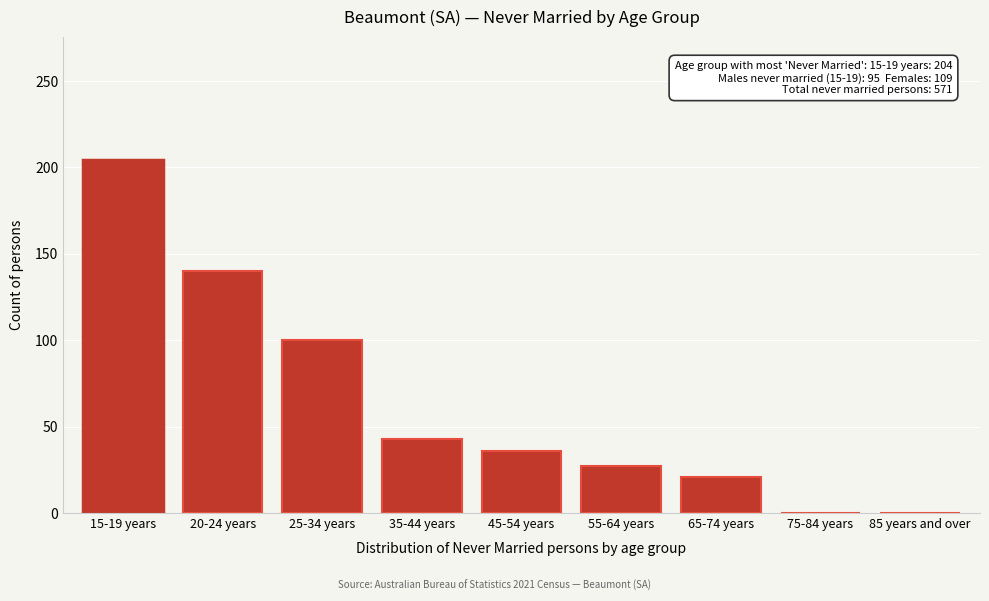

Reading left to right, transcribe all the data shown in this chart.

15-19 years=204	20-24 years=140	25-34 years=100	35-44 years=43	45-54 years=36	55-64 years=27	65-74 years=21	75-84 years=0	85 years and over=0